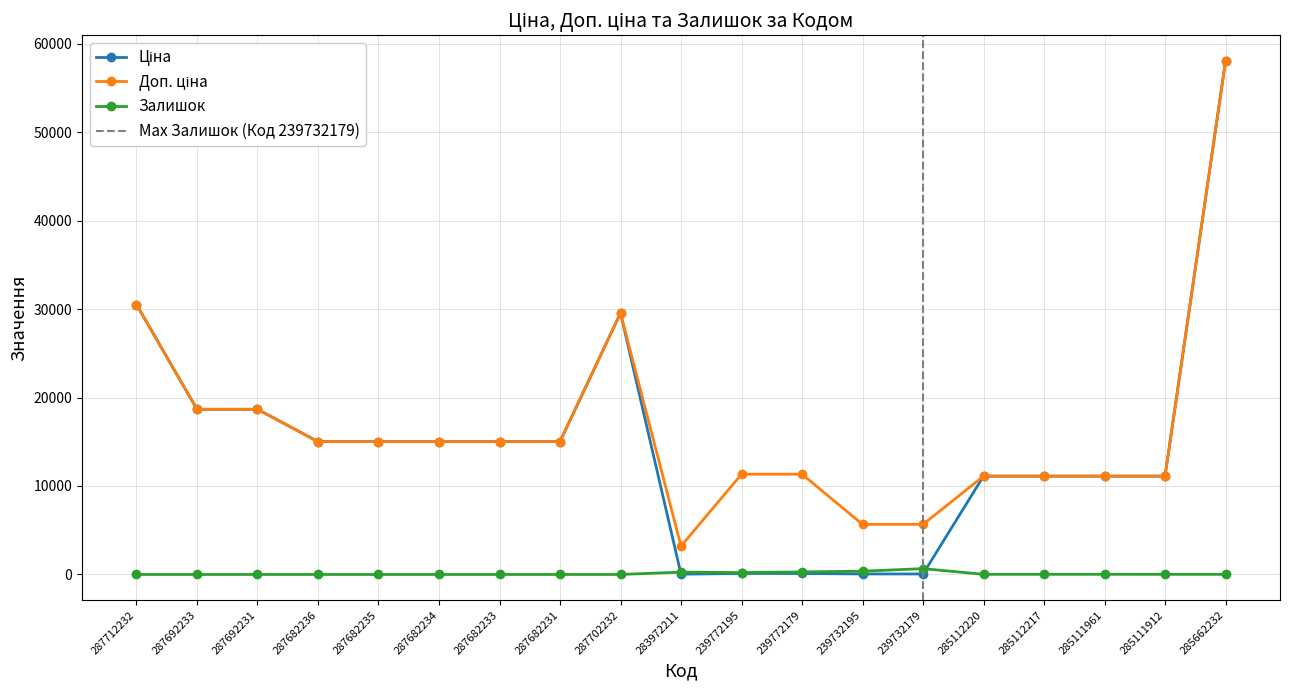

What is the approximate value of Залишок at 239772195?

215.0